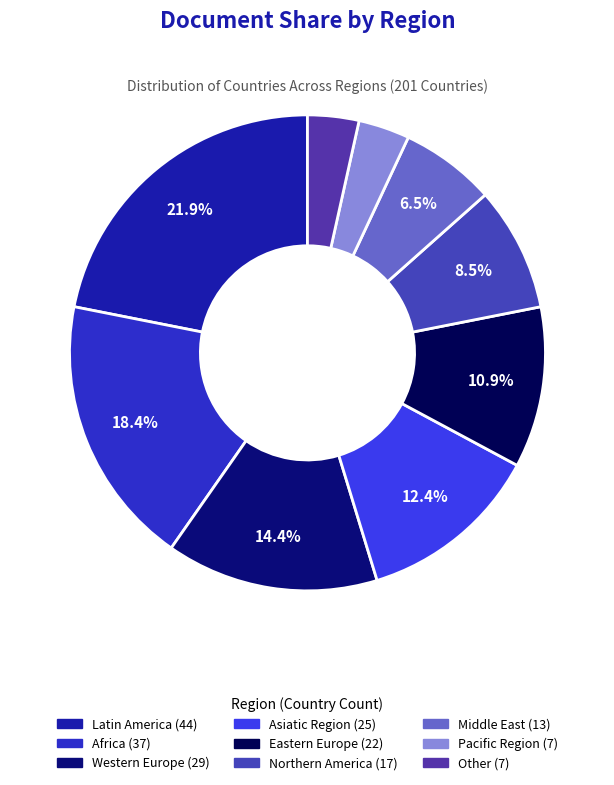

What percentage is the Latin America slice, to the nearest percent?

22%